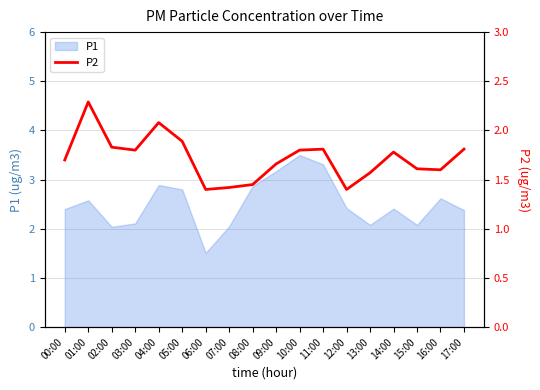

Is it true that the value at 11:00 is 0.7?

False